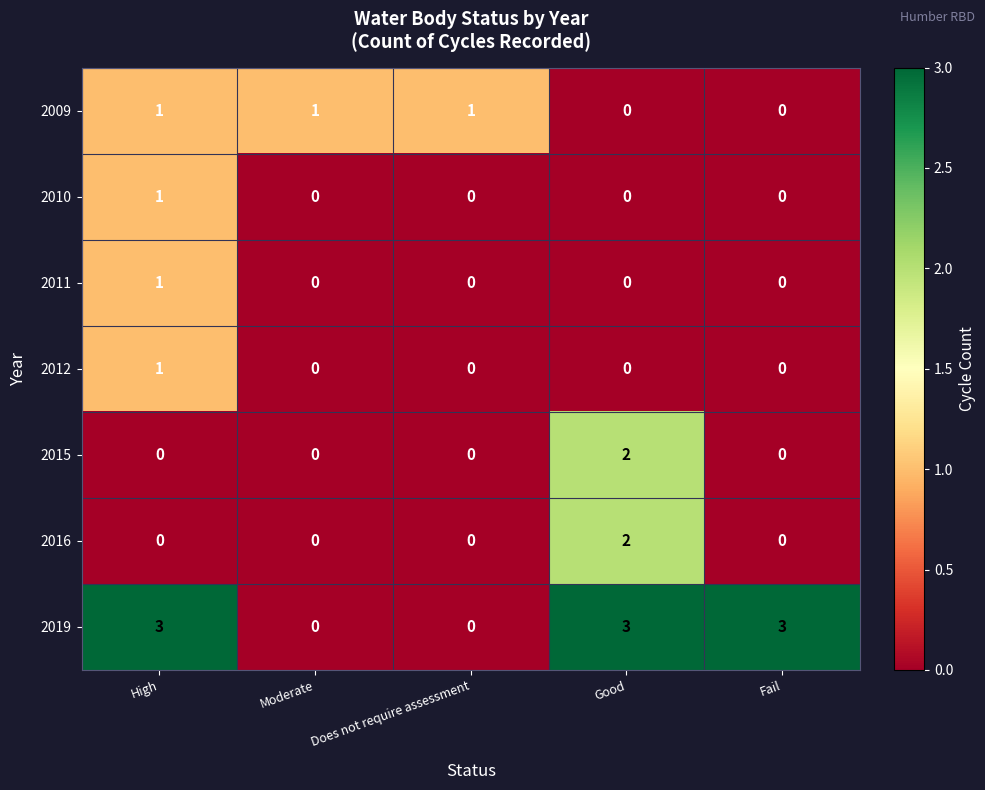

True or false: 2010 has a value of 0 at High.

False